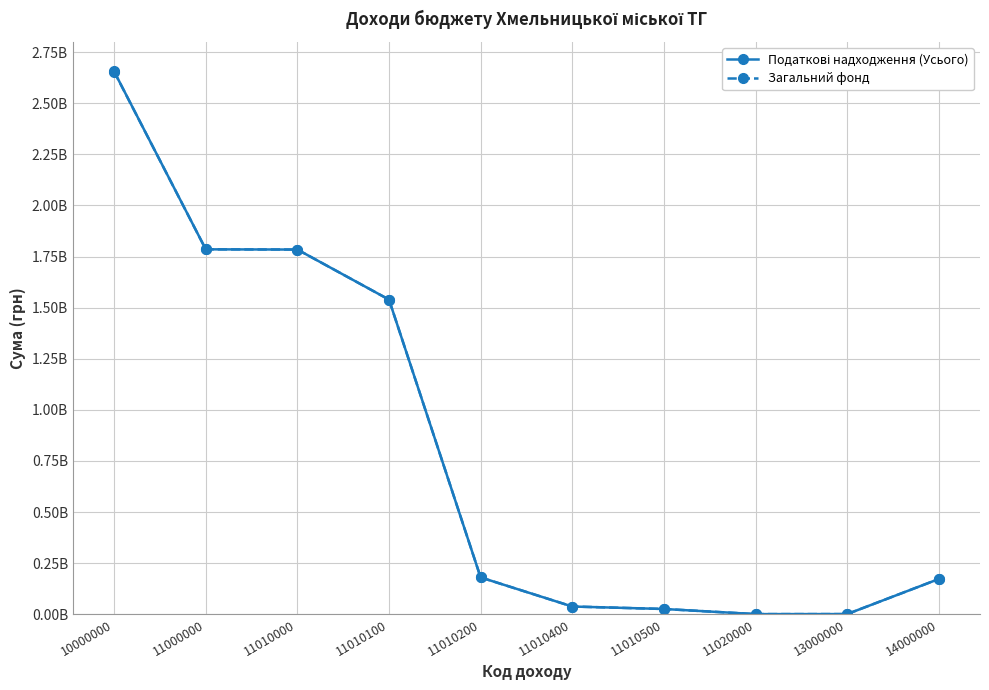

At 14000000, list the series in order from smallest to largest.

Податкові надходження (Усього), Загальний фонд